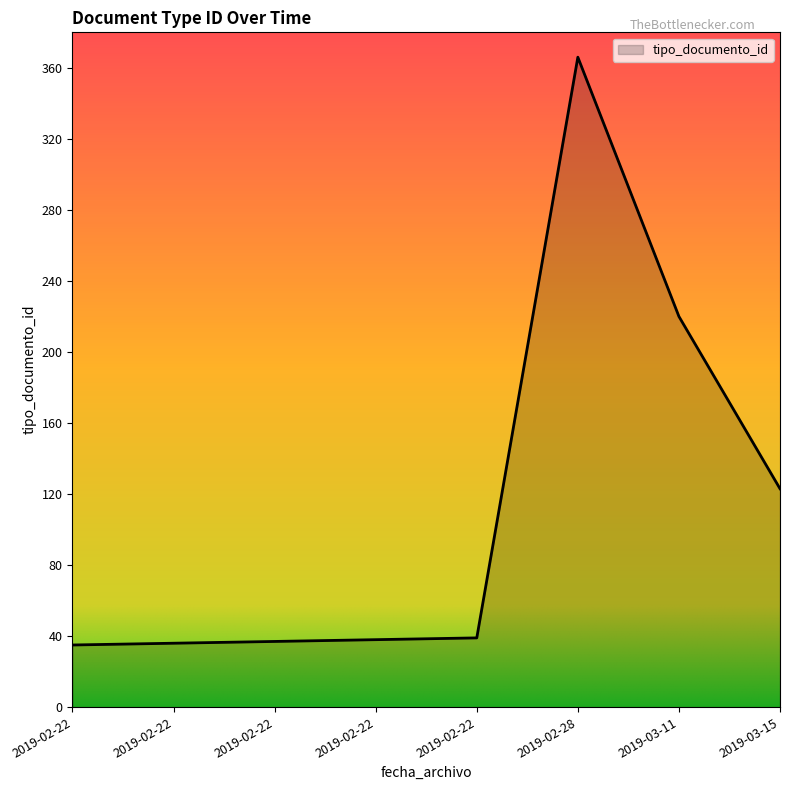

What value does the data have at 2019-02-22, to the nearest 10?

40